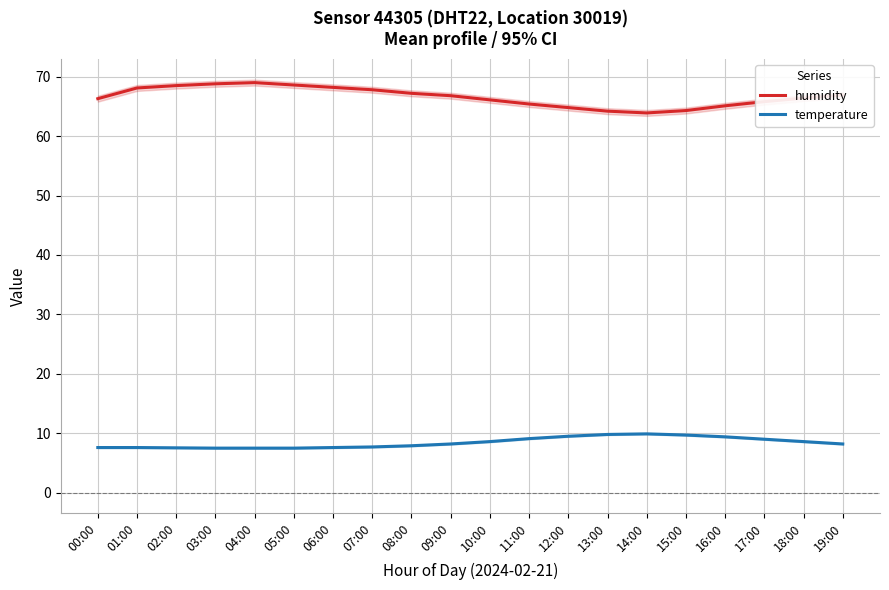

Which category has the highest value in the temperature series?

14:00